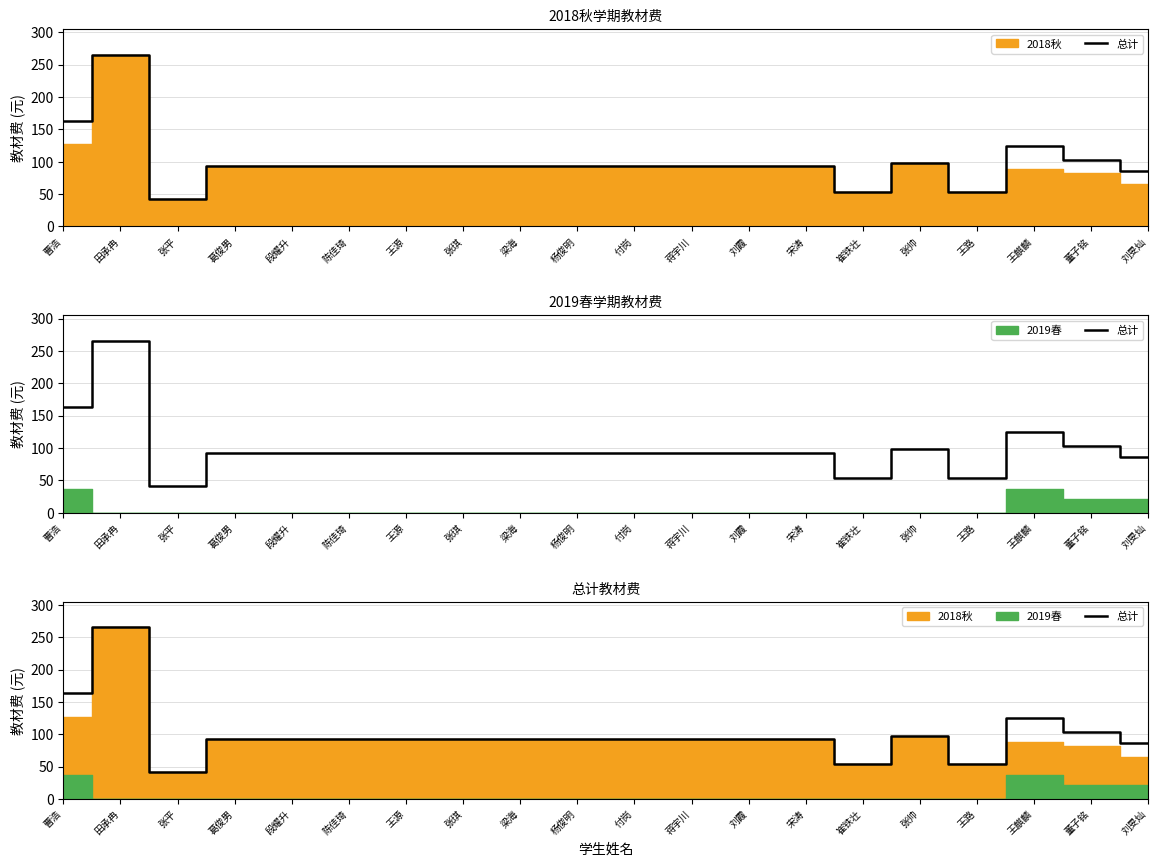

Reading right to left, what are all the values shown in this chart?

刘旻灿=86.2	董子铭=103.4	王麒麟=124.6	王路=53.9	张帅=98.0	崔铁壮=53.9	宋涛=92.7	刘霞=92.7	蒋宇川=92.7	付岗=92.7	杨俊明=92.7	梁海=92.7	张琪=92.7	王源=92.7	陈佳琦=92.7	段耀升=92.7	葛俊男=92.7	张平=41.8	田承冉=265.2	曹浩=163.3